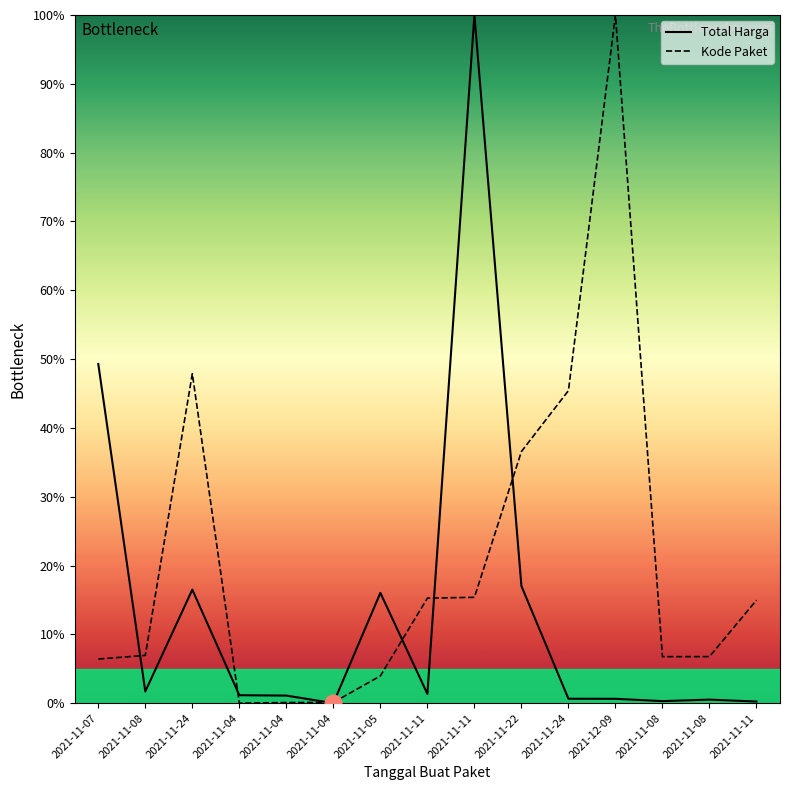

How many values in Kode Paket are above zero?

14